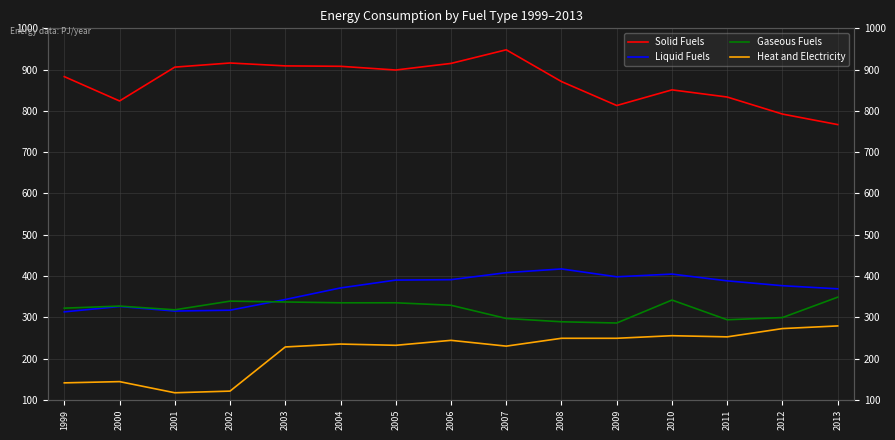

Is it true that Gaseous Fuels equals 214.2 at 2004?

False